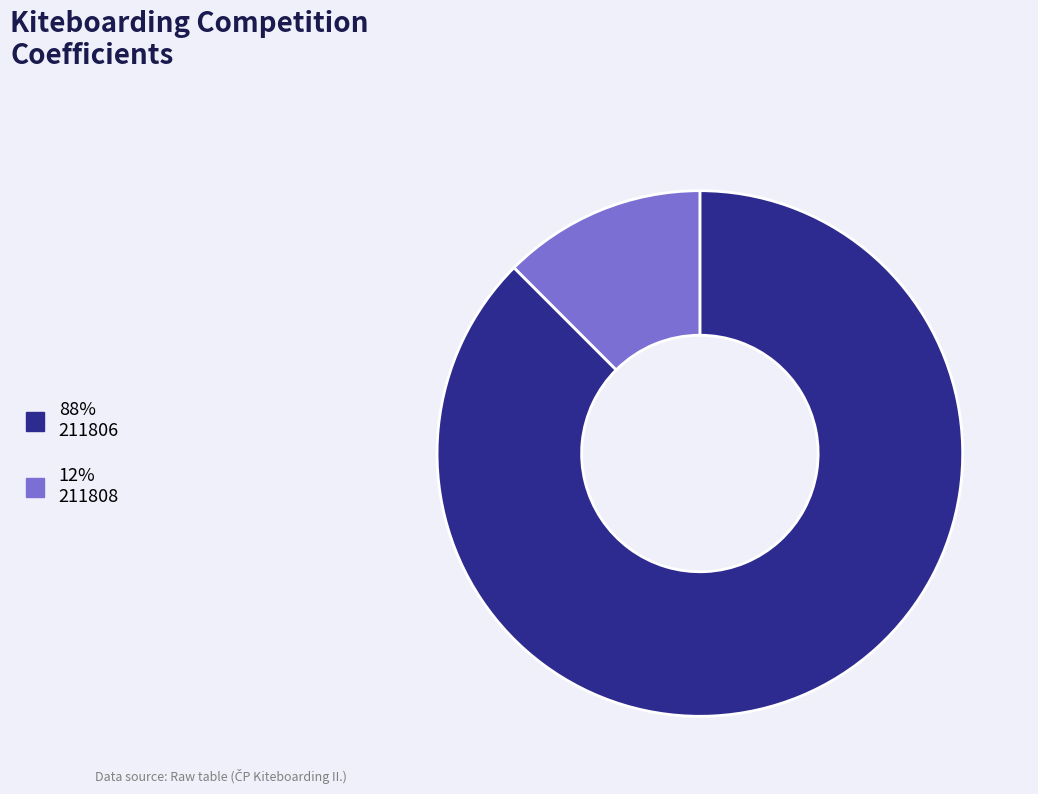

Is there any slice that represents more than half of the pie?

Yes